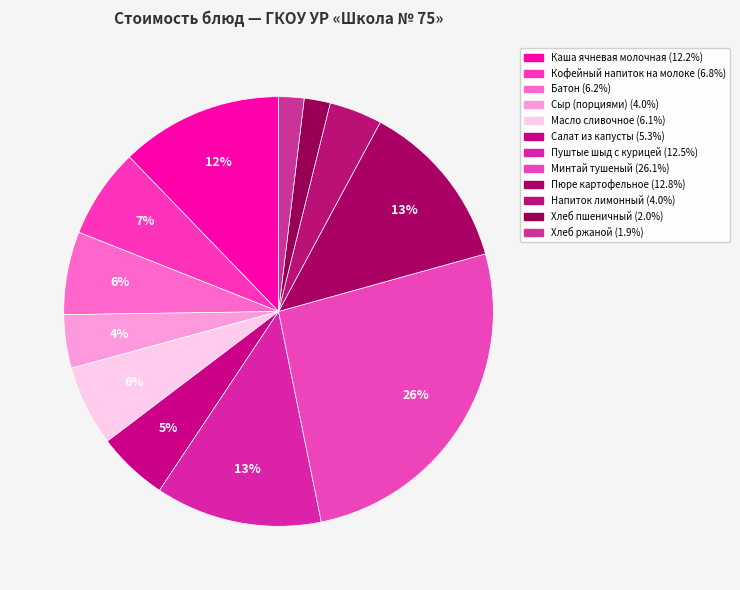

How many slices are in this pie chart?

12